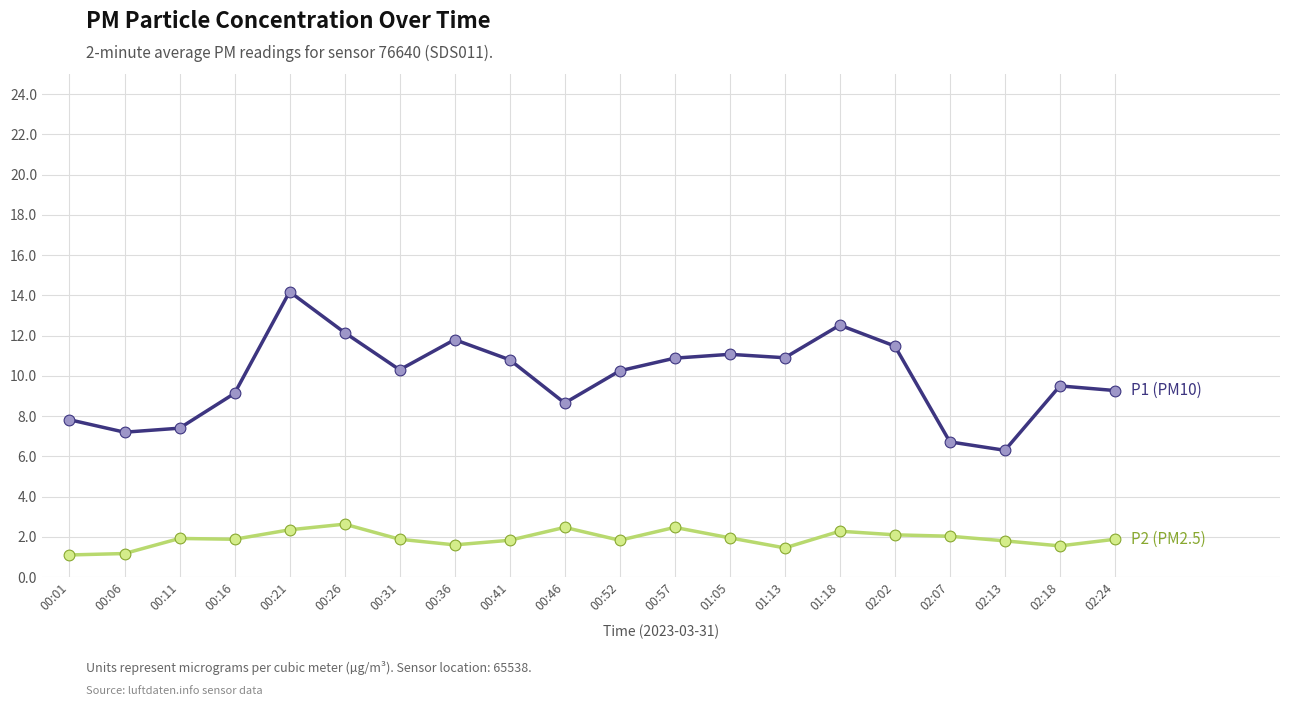

What is the total value across all series at 00:01?

8.9